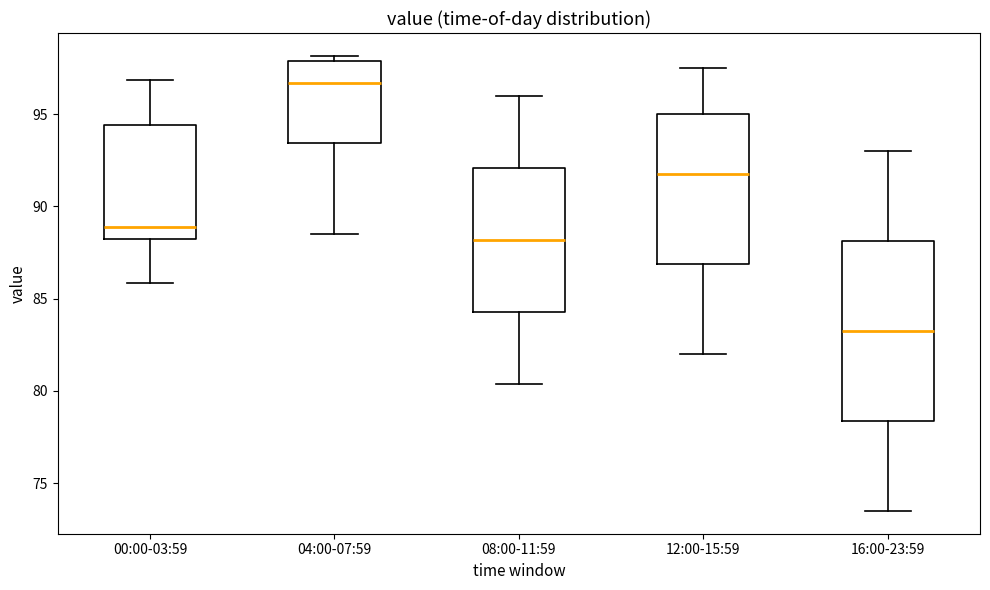

Which box has the highest median line?

04:00-07:59